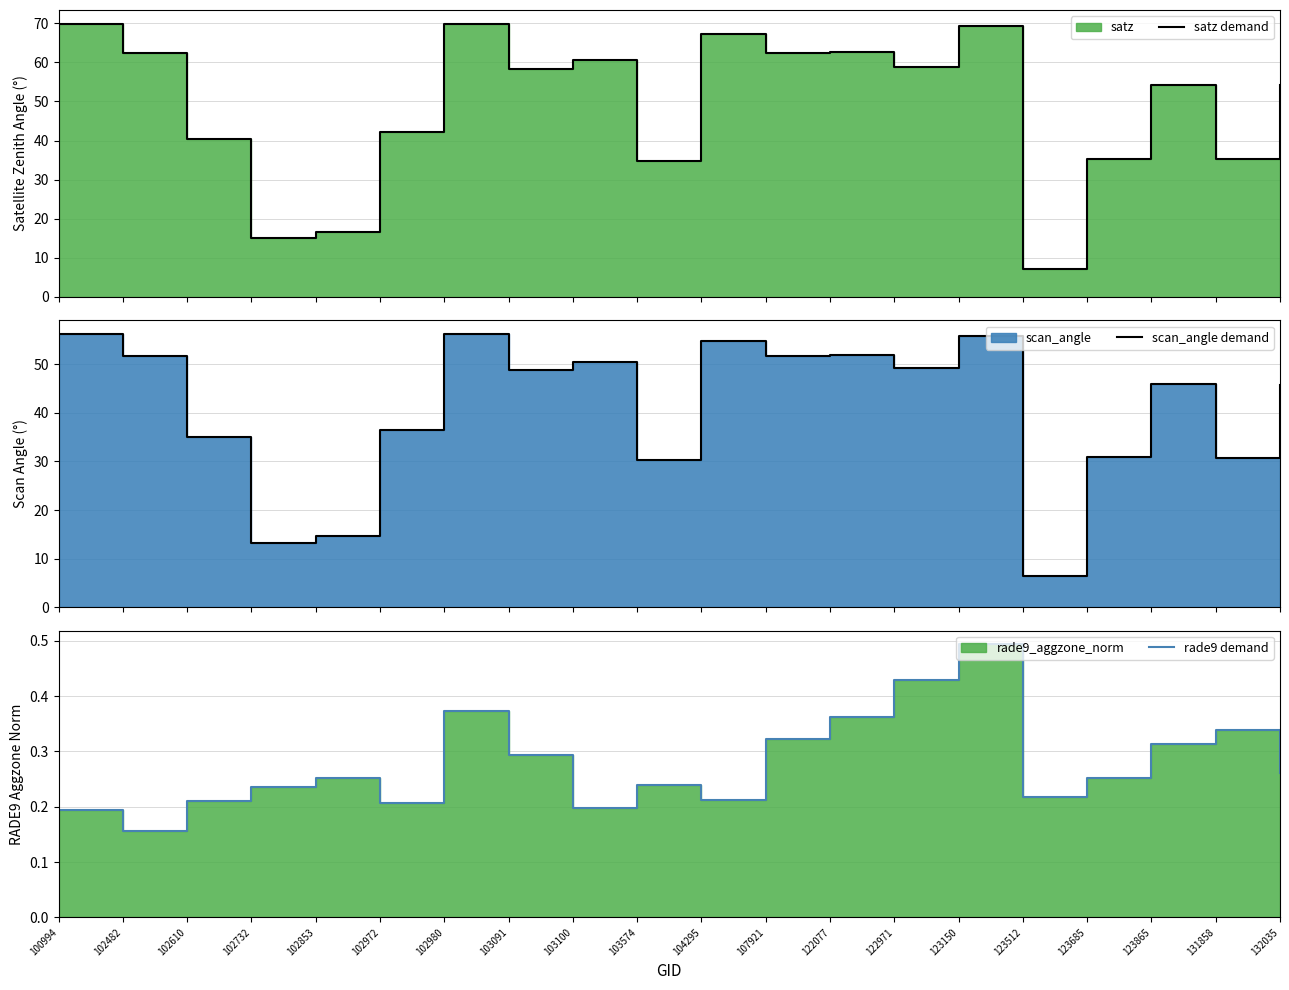

True or false: scan_angle demand and satz demand cross at least once.

False